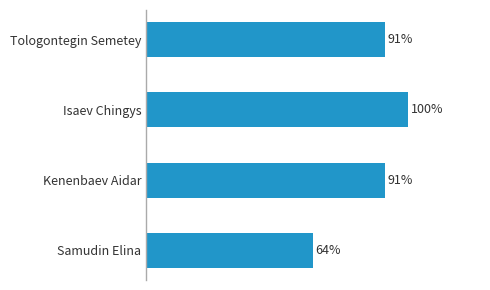

Are the bars horizontal?

Yes